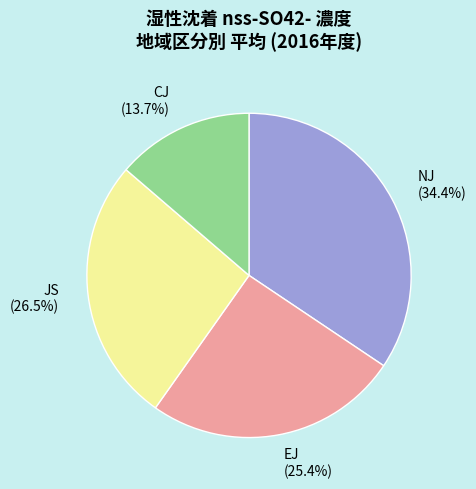

Approximately how many times larger is the value at CJ compared to EJ?

0.5